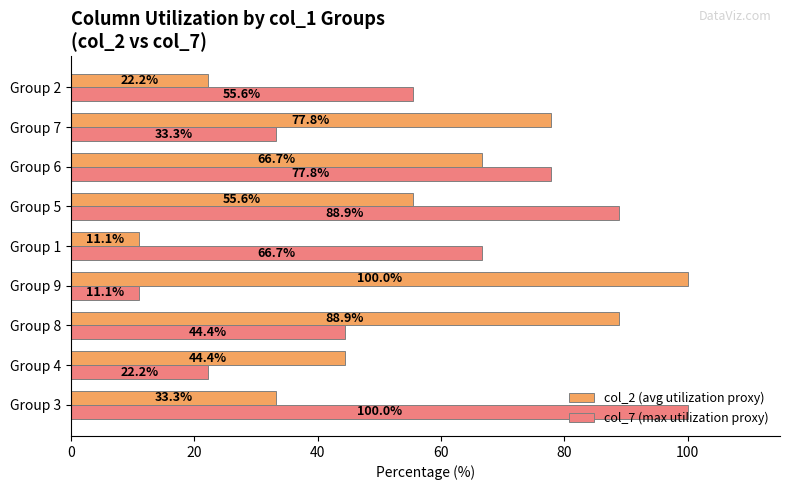

Is it true that col_2 (avg utilization proxy) equals 55.6 at Group 5?

True